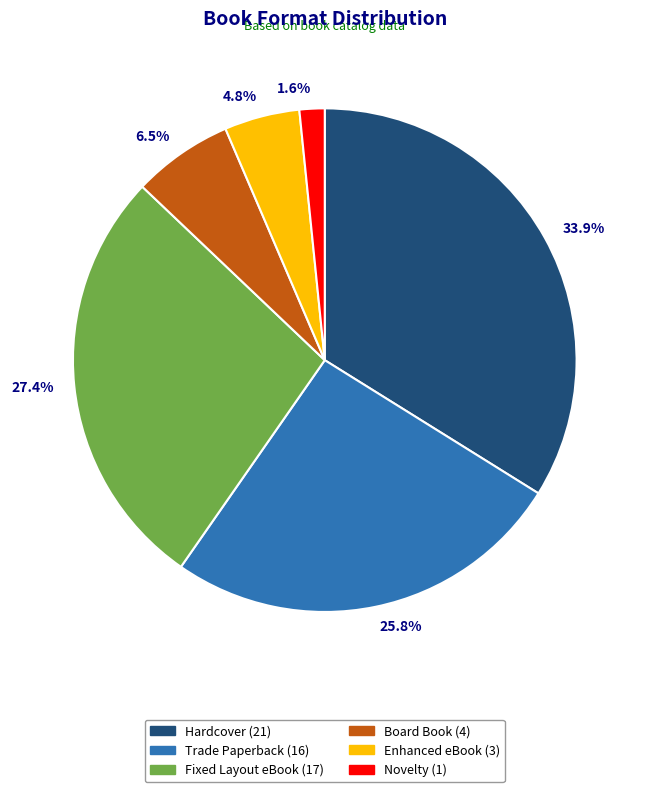

Is there any slice that represents more than half of the pie?

No